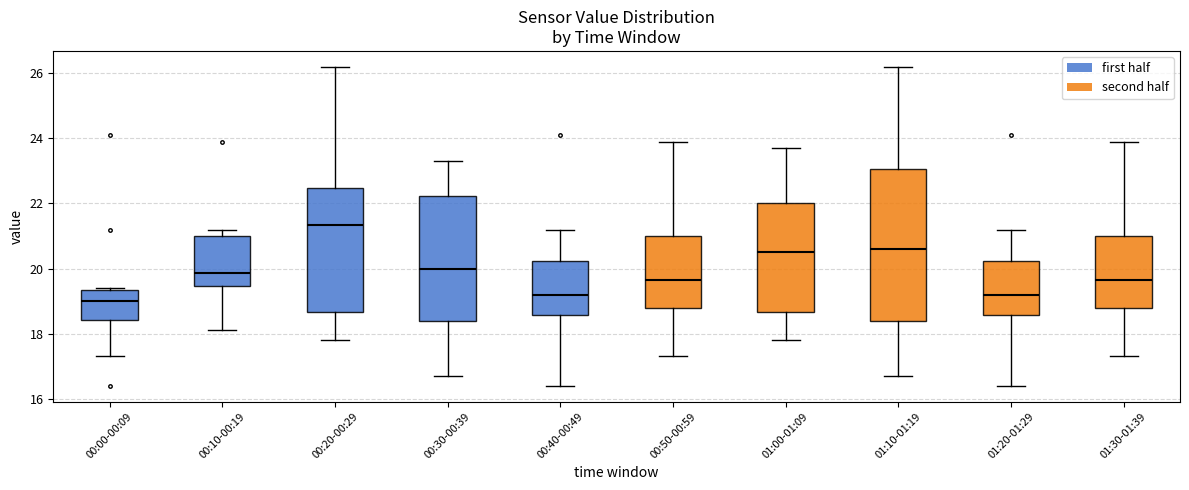

Reading left to right, read every box against the y-axis: the position of its median line, the range the box covers, and the ends of its whiskers. The values are not printed on the chart, so give them approximately, as read against the axis.

00:00-00:09: median 19.0, box 18.4 to 19.4, whiskers 17.4 to 19.4
00:10-00:19: median 19.8, box 19.4 to 21.0, whiskers 18.2 to 21.2
00:20-00:29: median 21.4, box 18.6 to 22.4, whiskers 17.8 to 26.2
00:30-00:39: median 20.0, box 18.4 to 22.2, whiskers 16.8 to 23.4
00:40-00:49: median 19.2, box 18.6 to 20.2, whiskers 16.4 to 21.2
00:50-00:59: median 19.6, box 18.8 to 21.0, whiskers 17.4 to 24.0
01:00-01:09: median 20.6, box 18.6 to 22.0, whiskers 17.8 to 23.8
01:10-01:19: median 20.6, box 18.4 to 23.0, whiskers 16.8 to 26.2
01:20-01:29: median 19.2, box 18.6 to 20.2, whiskers 16.4 to 21.2
01:30-01:39: median 19.6, box 18.8 to 21.0, whiskers 17.4 to 24.0